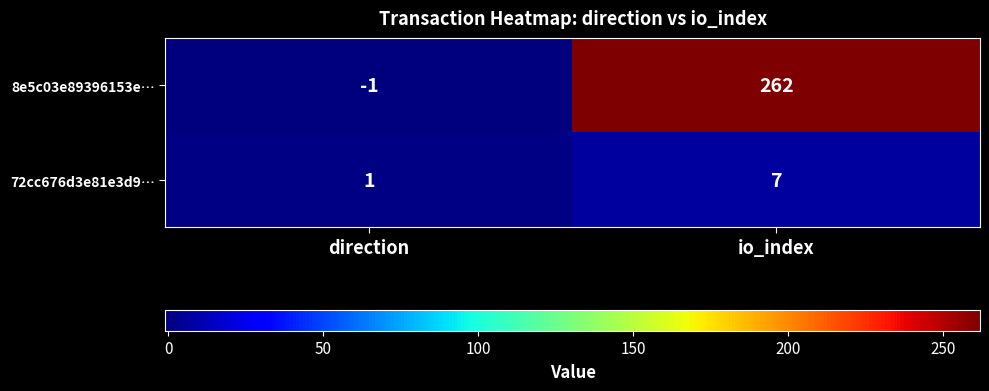

True or false: 72cc676d3e81e3d9… has a value of 4 at io_index.

False